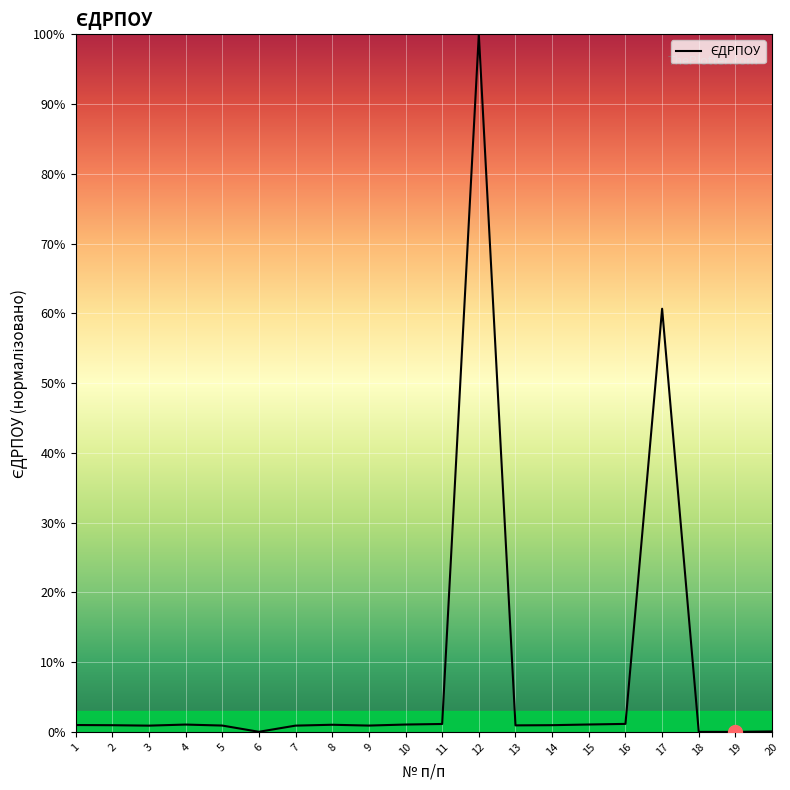

The value at 19 is 0.0. True or false?

True